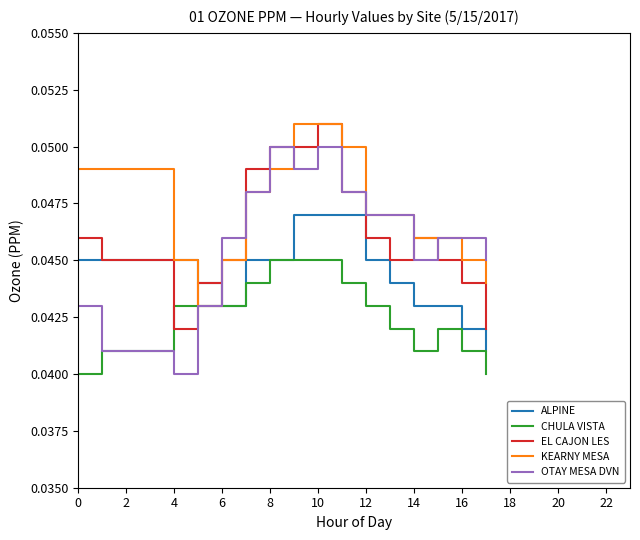

Which series has the widest spread of values?

OTAY MESA DVN